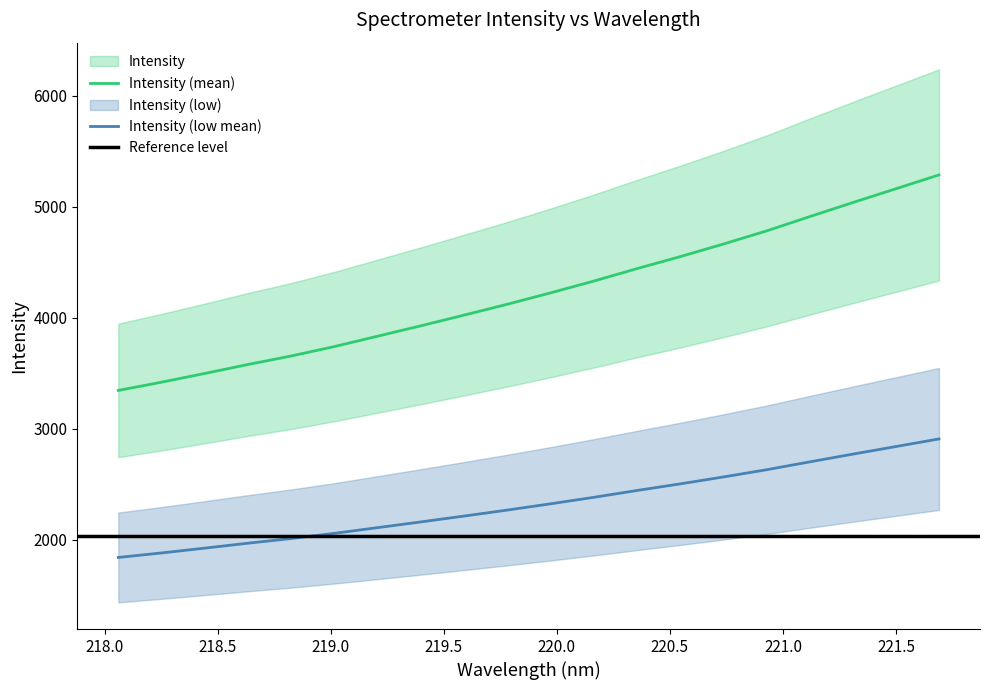

What is the ratio of the value at 220.3533 to the value at 218.8244?

1.2